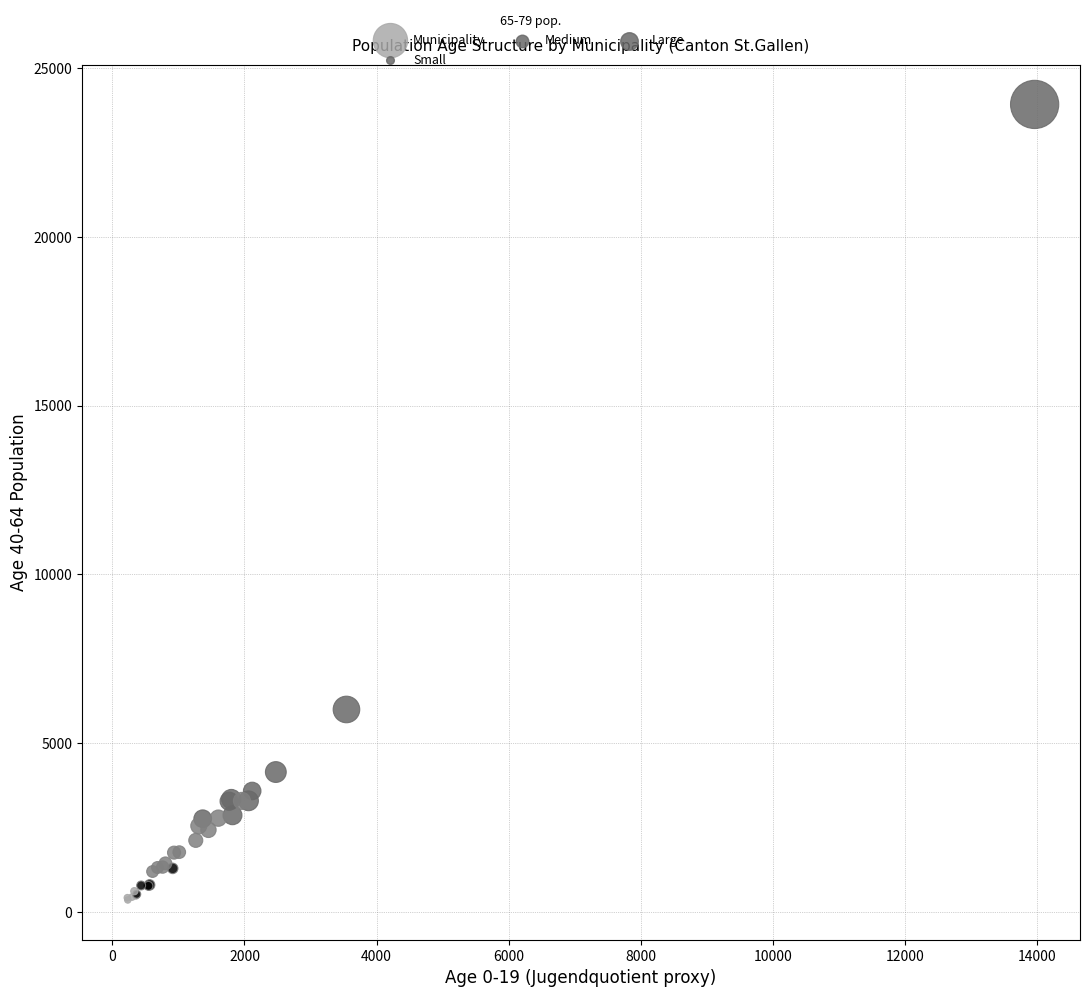

What Y value in the scatter plot is closest to 12139?

5997